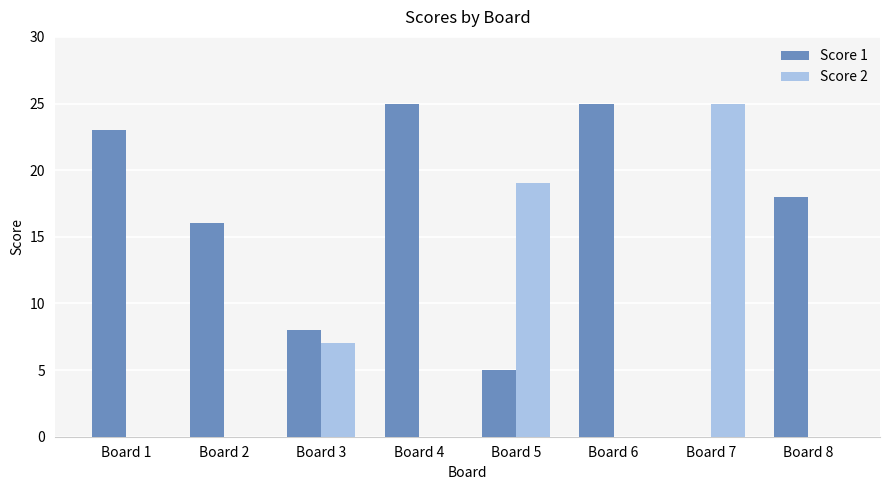

What is the sum of all Score 2 values?

51